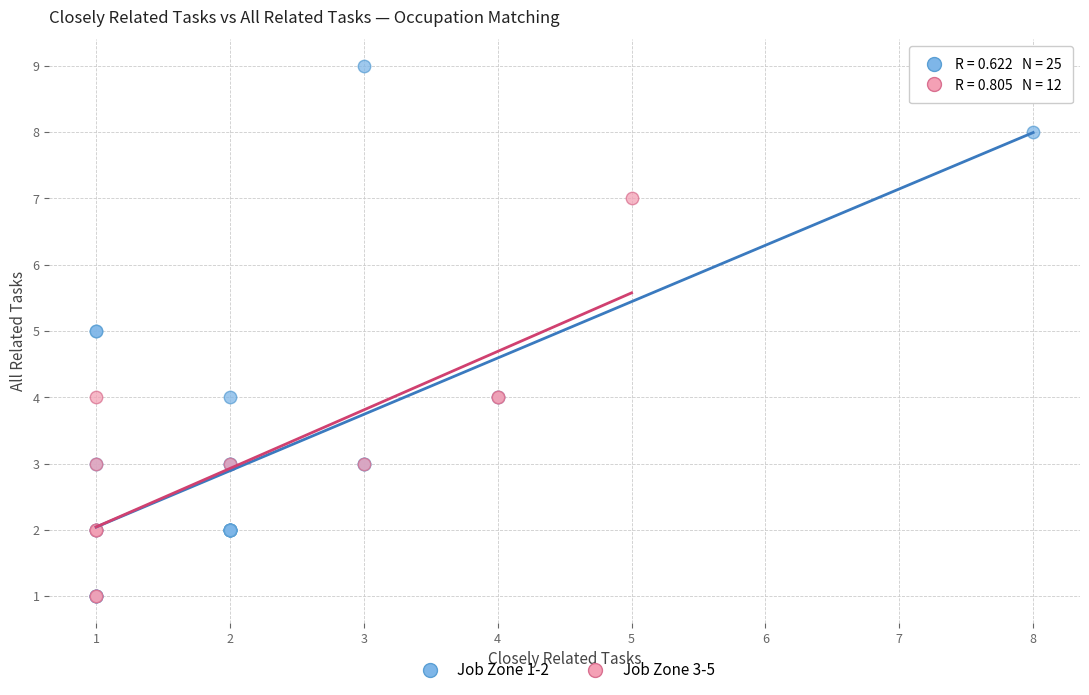

What are all the series names shown in the legend?

Job Zone 1-2, Job Zone 3-5